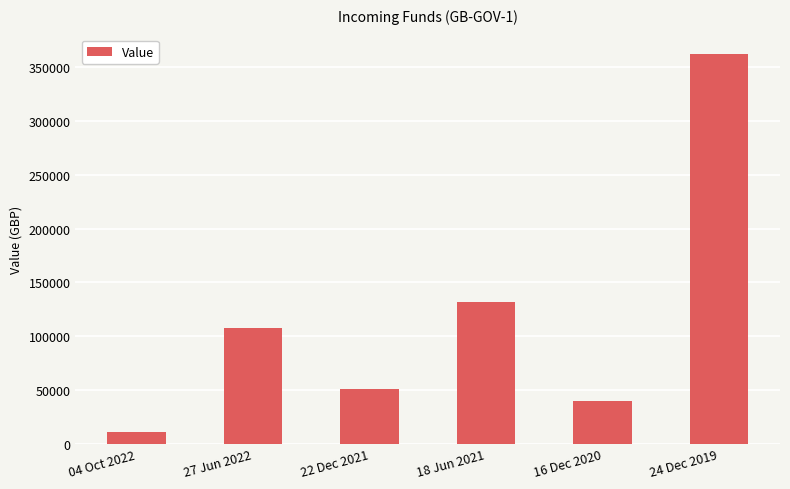

Is it true that the value at 22 Dec 2021 is 26018?

False